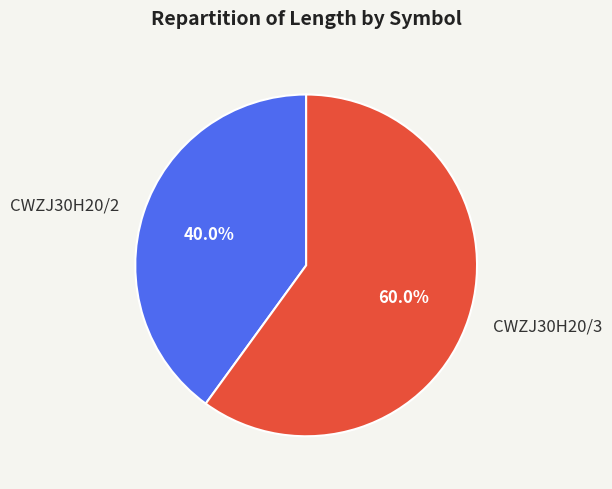

How many slices are in this pie chart?

2